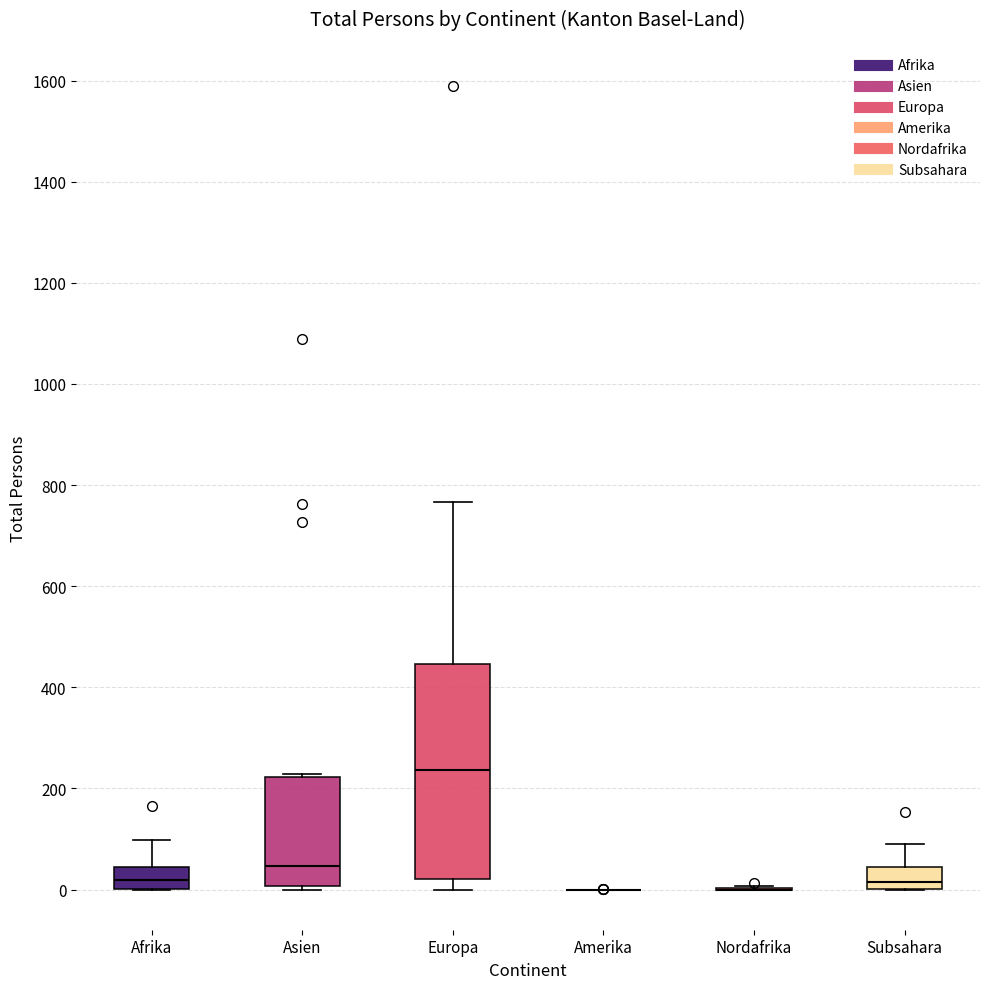

Reading left to right, transcribe this box plot: for each box, give where its median line is, the range the box spans, and where its two whiskers end, as read against the y-axis. The values are not printed on the chart, so give them approximately, as read against the axis.

Afrika: median 20, box 0 to 40, whiskers 0 to 100
Asien: median 40, box 0 to 220, whiskers 0 (just below the box's lower edge) to 220
Europa: median 240, box 20 to 440, whiskers 0 to 760
Amerika: box collapsed to a line at 0, whiskers 0 to 0
Nordafrika: box collapsed to a line at 0, whiskers 0 to 0
Subsahara: median 20, box 0 to 40, whiskers 0 to 100